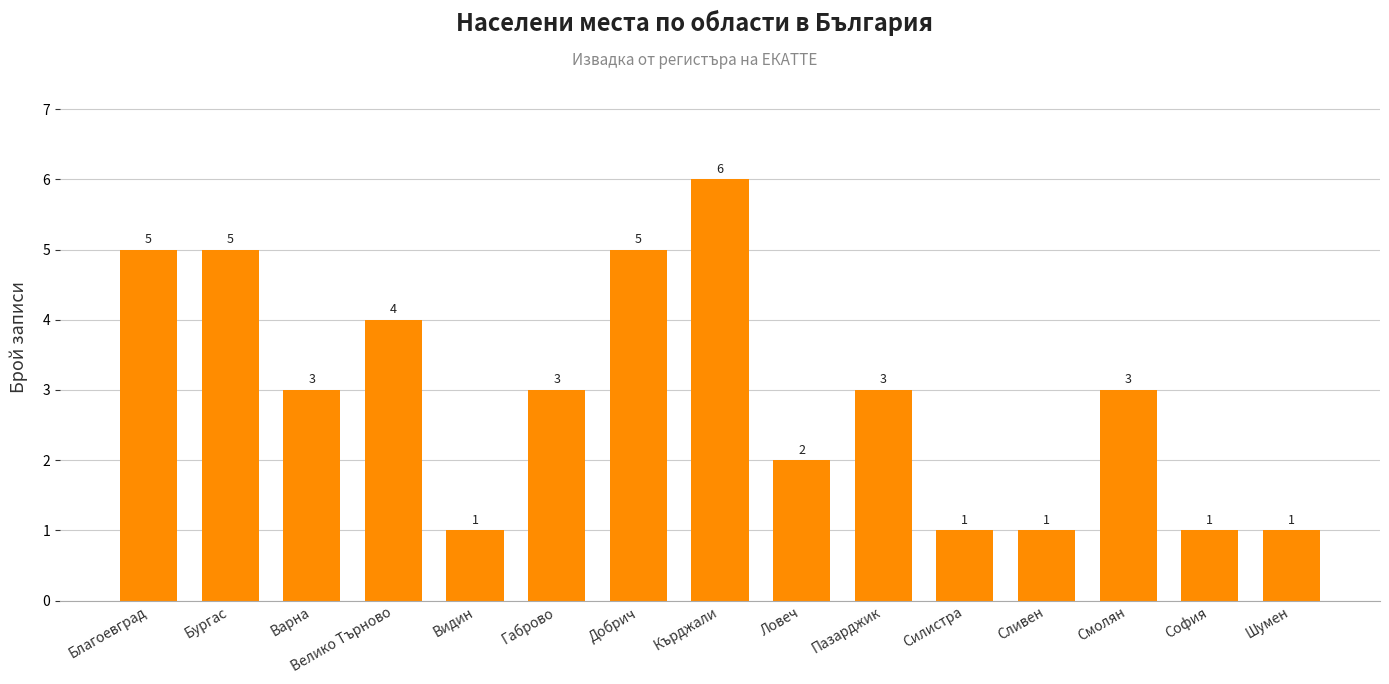

Reading right to left, list all the values displayed in this chart.

Шумен=1	София=1	Смолян=3	Сливен=1	Силистра=1	Пазарджик=3	Ловеч=2	Кърджали=6	Добрич=5	Габрово=3	Видин=1	Велико Търново=4	Варна=3	Бургас=5	Благоевград=5